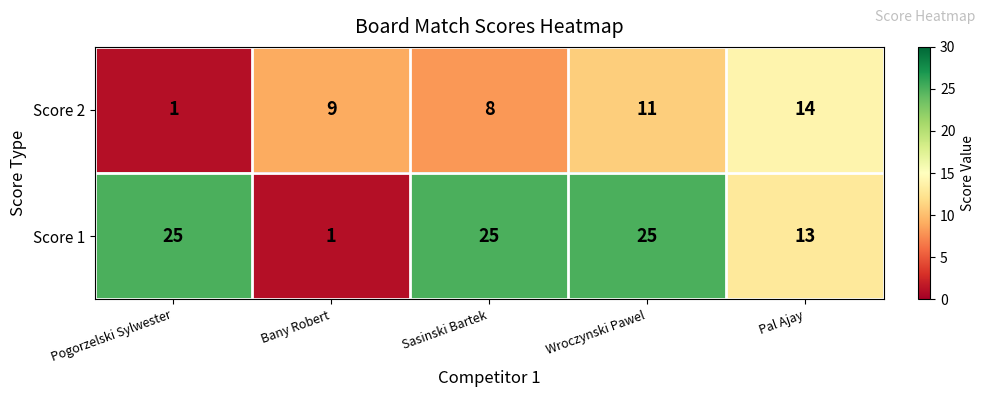

What is the spread (max minus min) of values at Wroczynski Pawel?

14